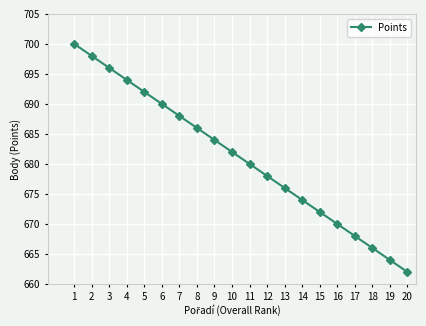

At which category does the chart reach its peak across all series?

1